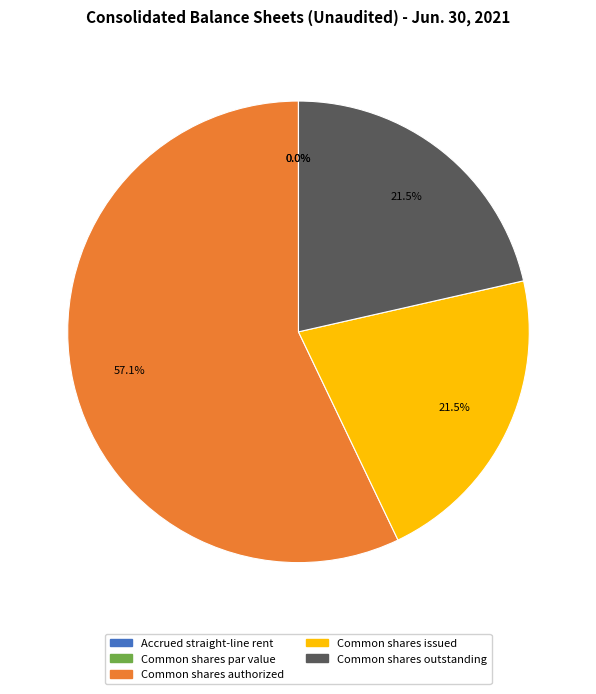

How many segments does this pie chart have?

5